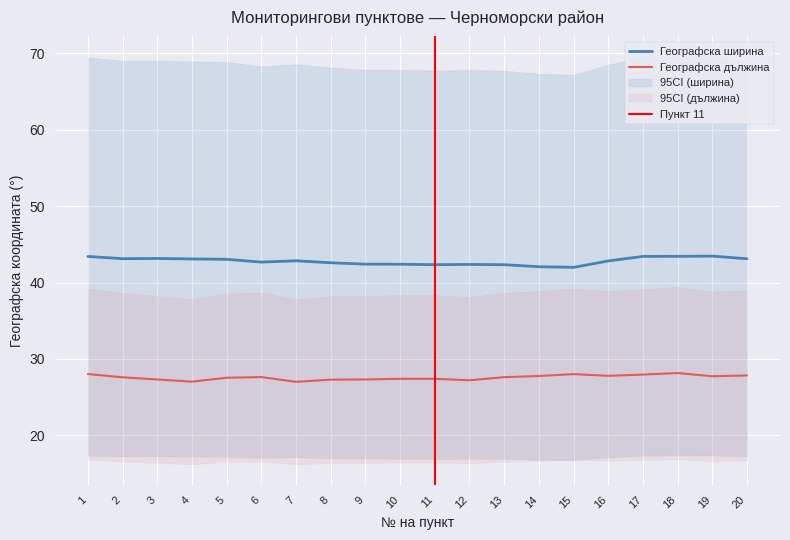

In Географска дължина, how many points are higher than both neighbors (excluding endpoints)?

4